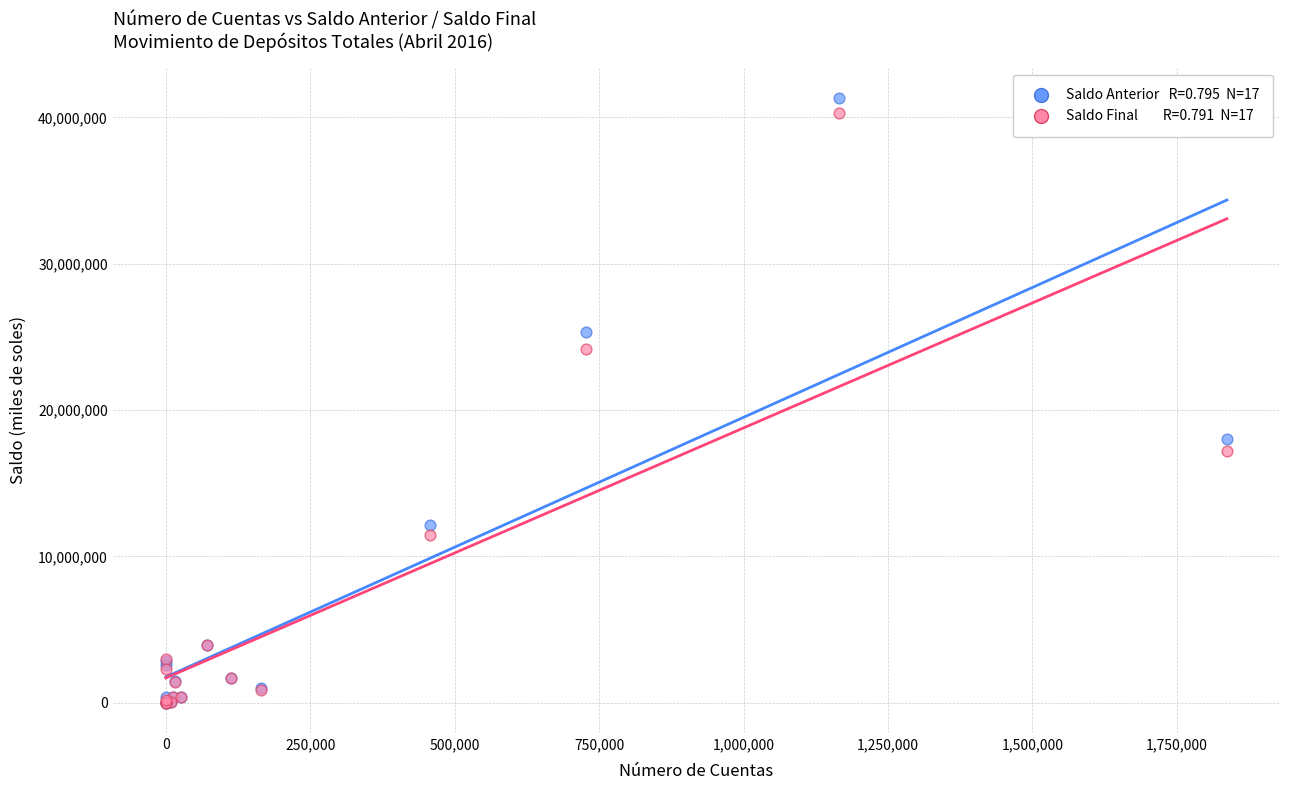

Across all series, what Y value is closest to 20668314?

18042499.8